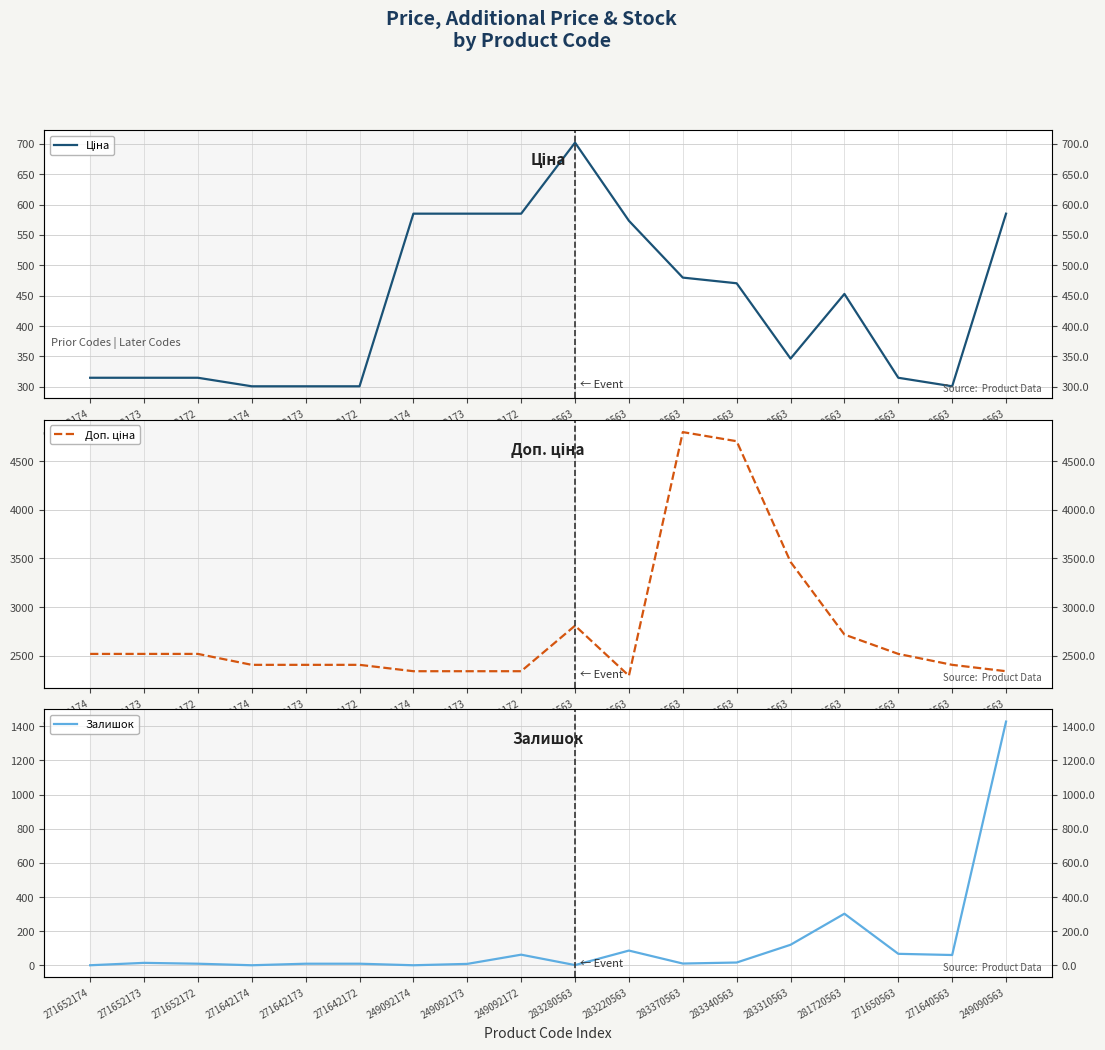

Which series has the largest range (max minus min)?

Доп. ціна